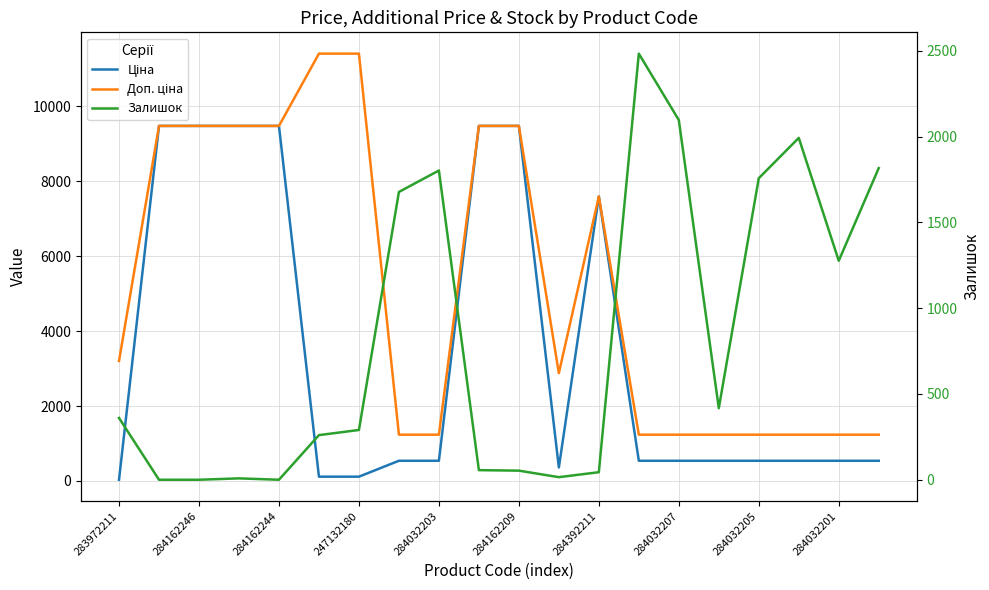

What is the difference between the highest and lowest values at 11?

2863.8